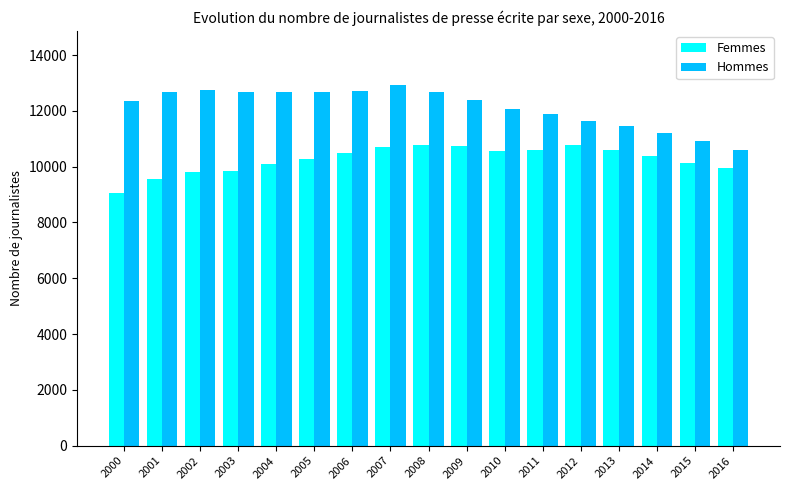

The Hommes series shows 21881 at 2005. True or false?

False